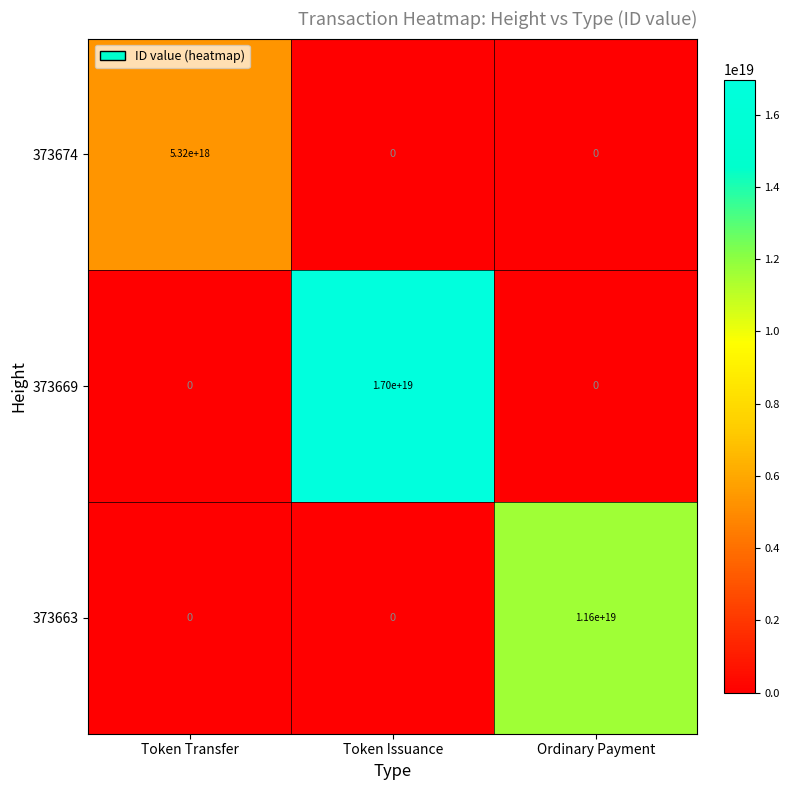

Is the value of 373669 at Token Issuance greater than the value of 373663 at Token Transfer?

Yes